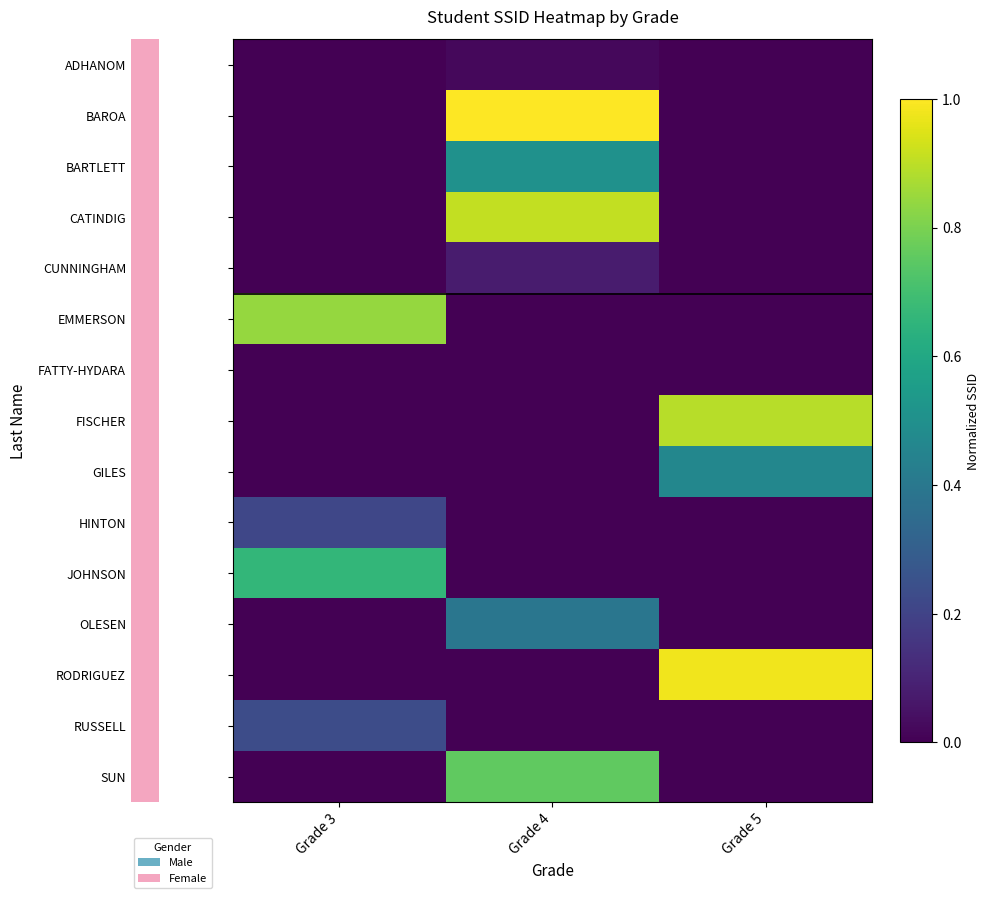

Between Grade 4 and Grade 3, which is larger?

Grade 4